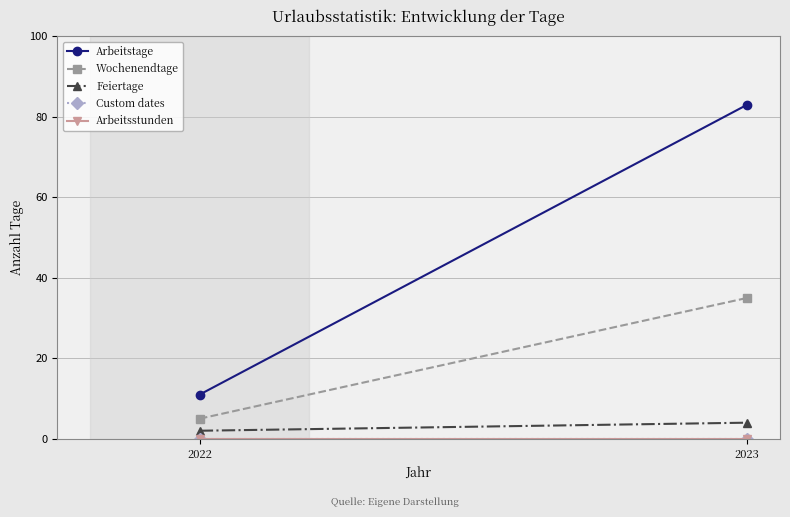

What are all the series names shown in the legend?

Arbeitstage, Wochenendtage, Feiertage, Custom dates, Arbeitsstunden